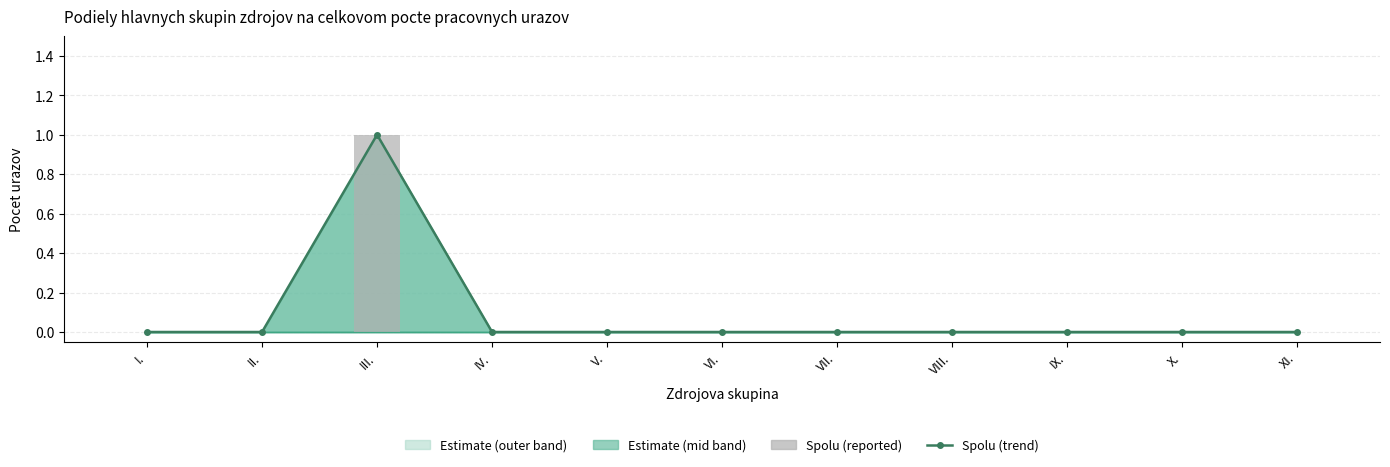

What is the label of the 11th bar from the left?

XI.